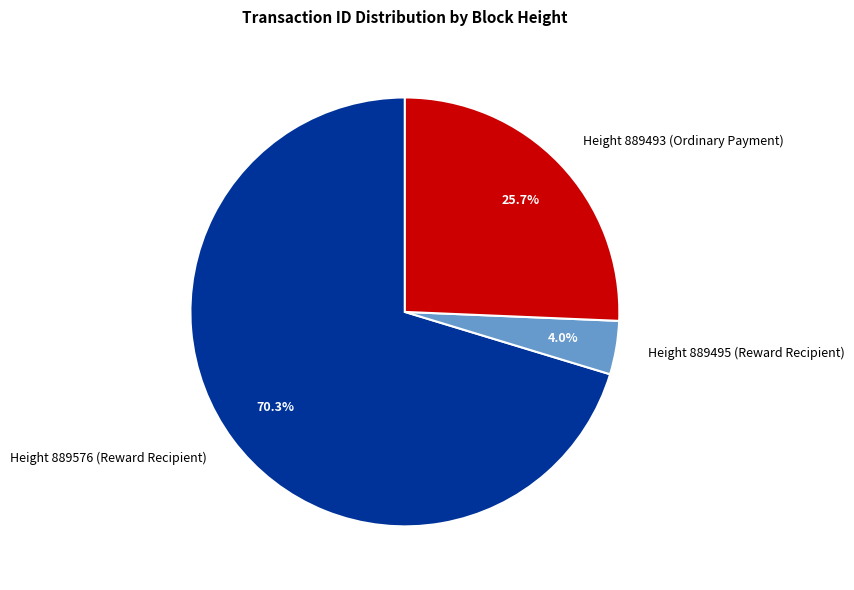

The Height 889495 (Reward Recipient) slice represents 15% of the pie. True or false?

False